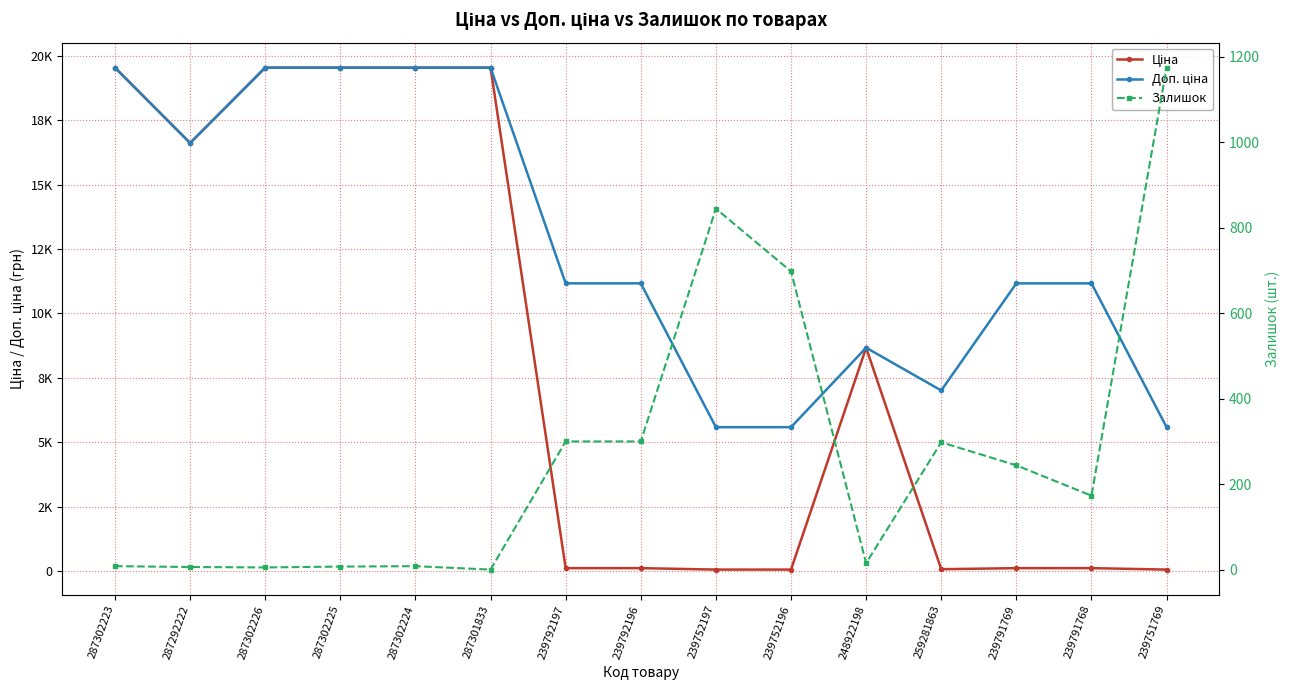

At 259281863, list the series in order from smallest to largest.

Ціна, Залишок, Доп. ціна